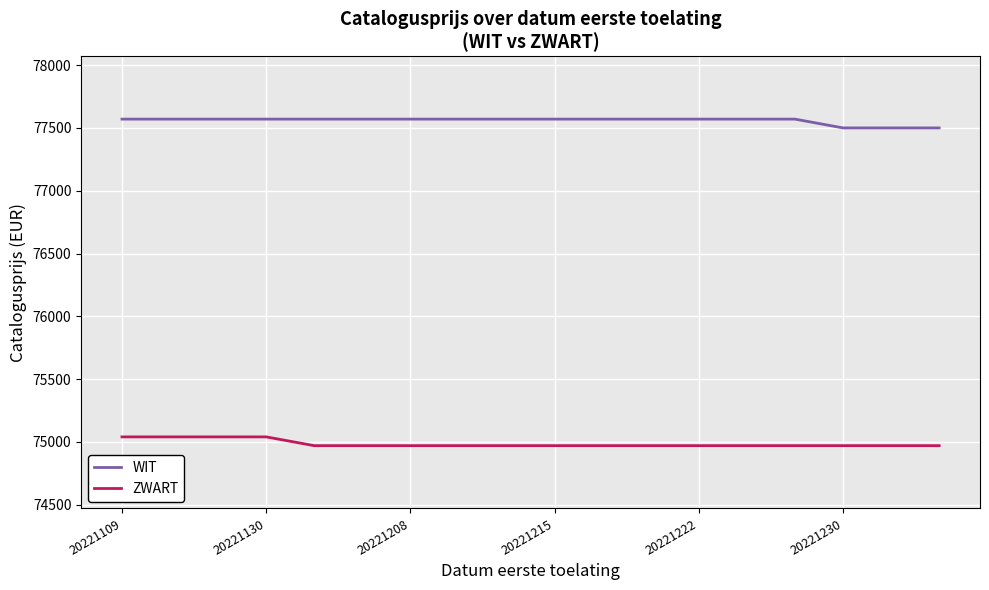

What is the minimum value for ZWART?

74970